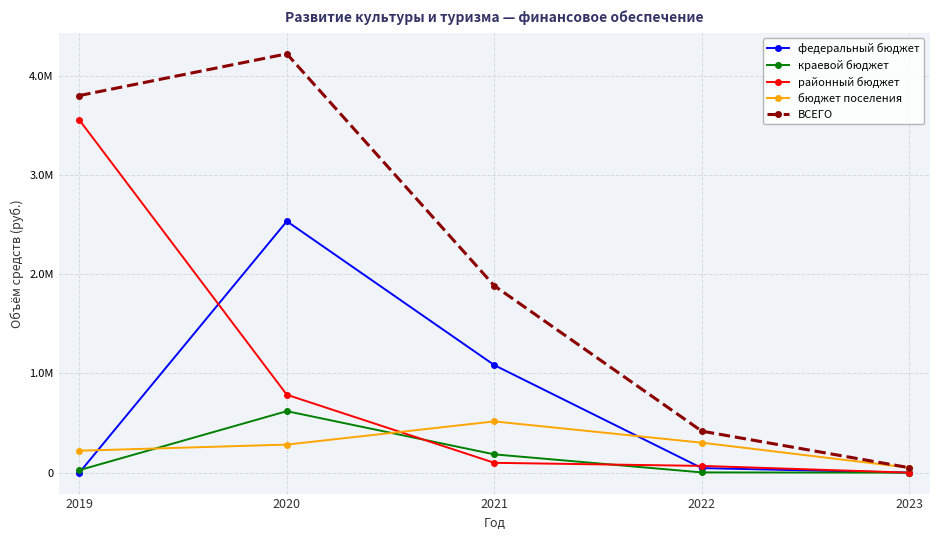

What are all the series names shown in the legend?

федеральный бюджет, краевой бюджет, районный бюджет, бюджет поселения, ВСЕГО